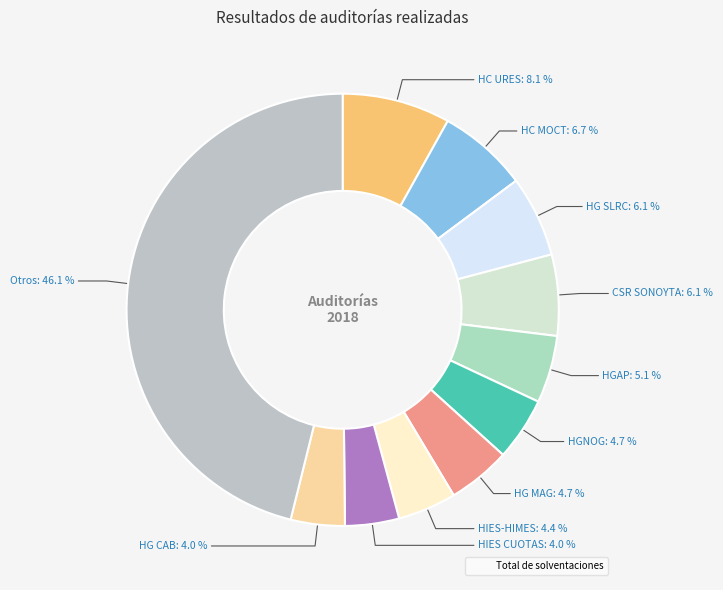

How many slices are in this pie chart?

11